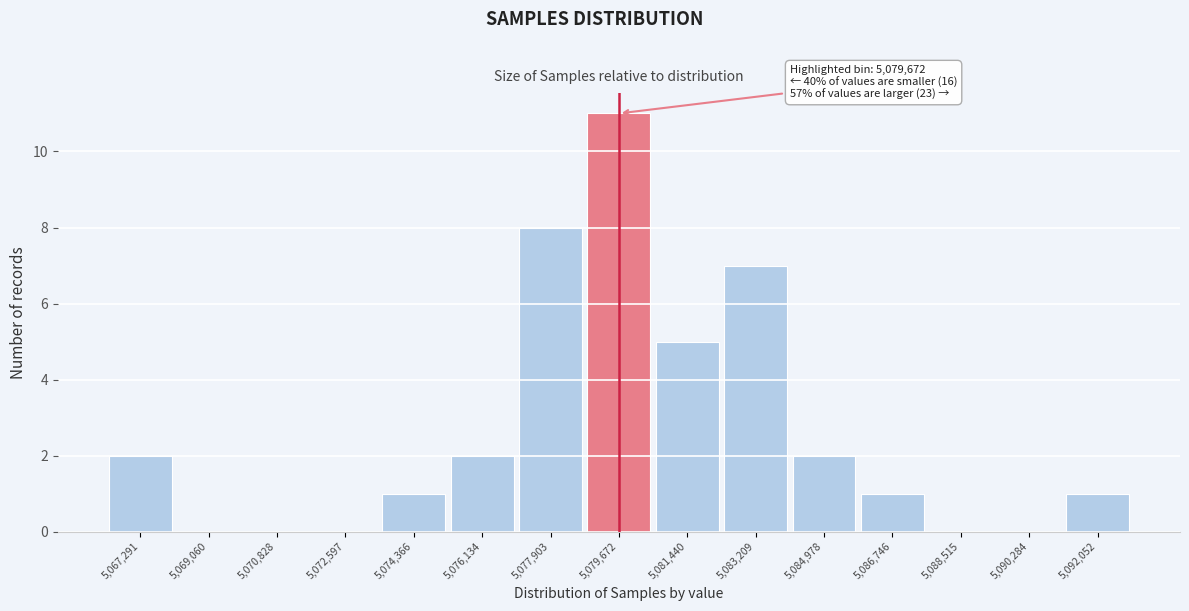

Over which range of the x-axis is the bar tallest?

5078800 to 5080600